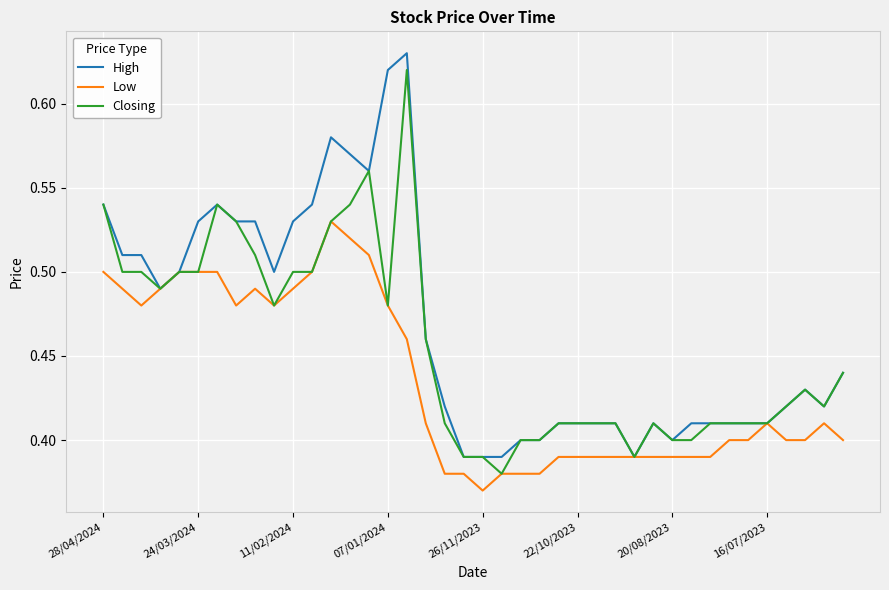

Rank the series by their average value, from lowest to highest.

Low, Closing, High